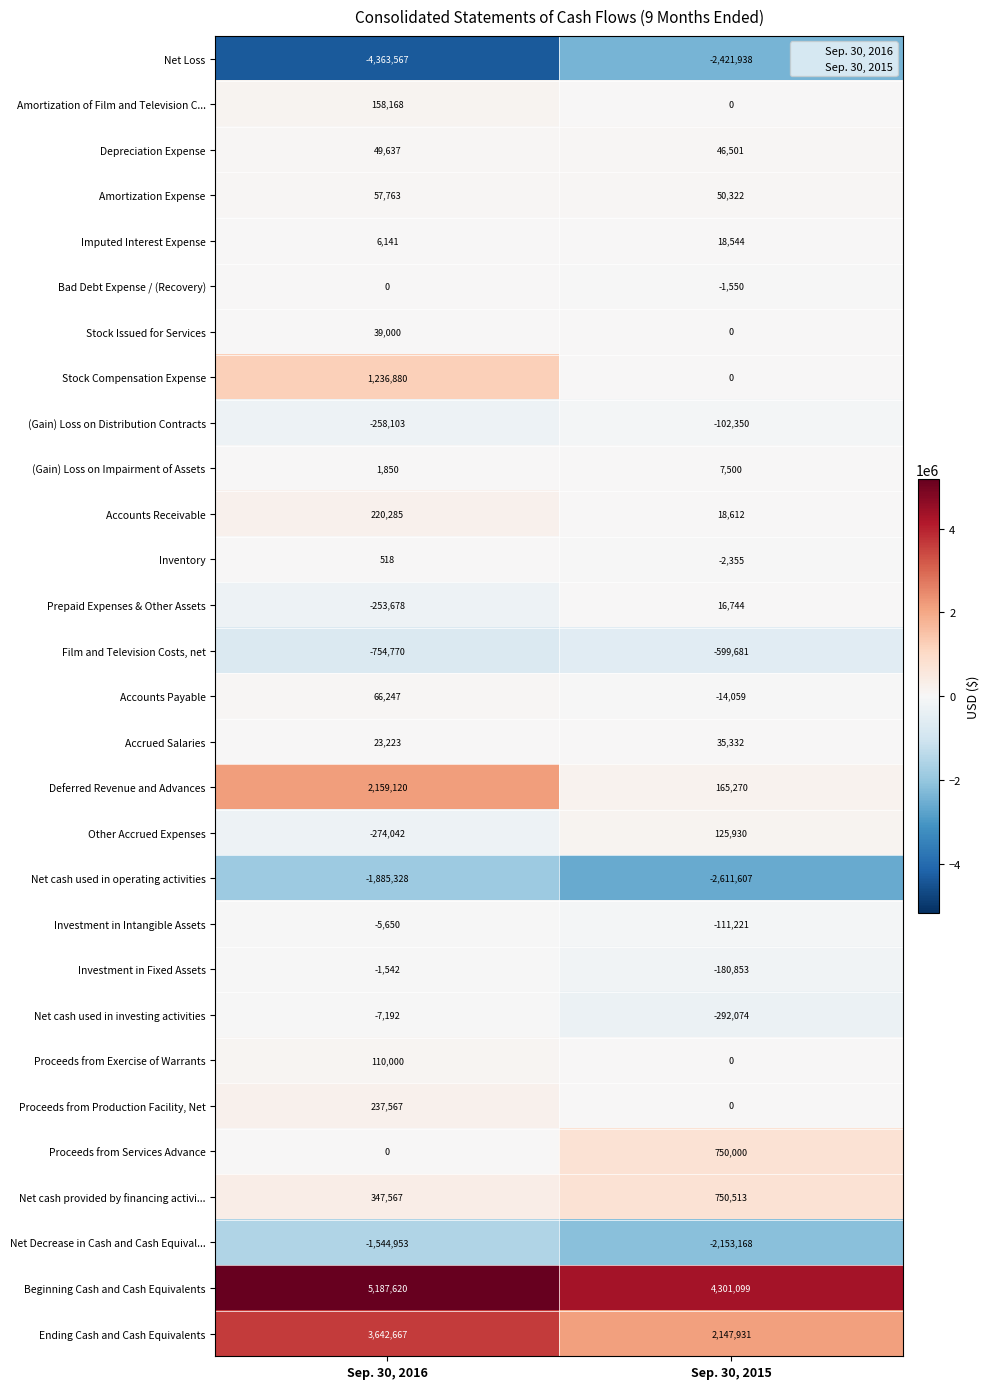

Which series changed the most between Sep. 30, 2016 and Sep. 30, 2015?

Deferred Revenue and Advances